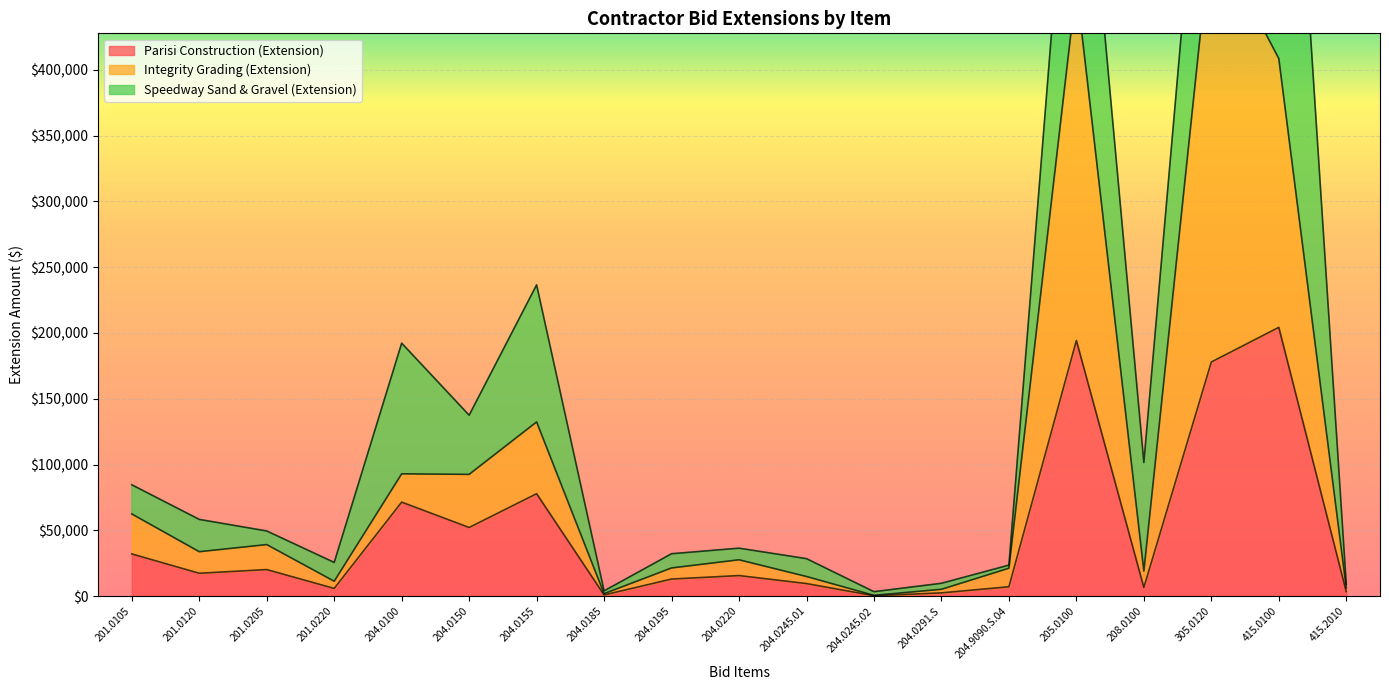

The value of Parisi Construction (Extension) at 415.0100 is 204240.0. True or false?

True